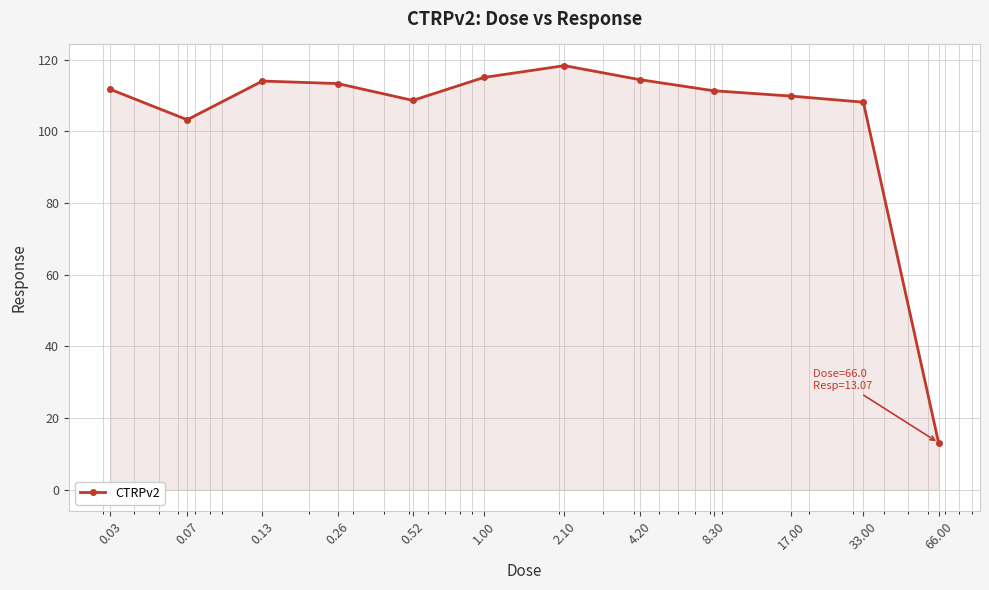

What is the minimum value shown in the chart?

13.1